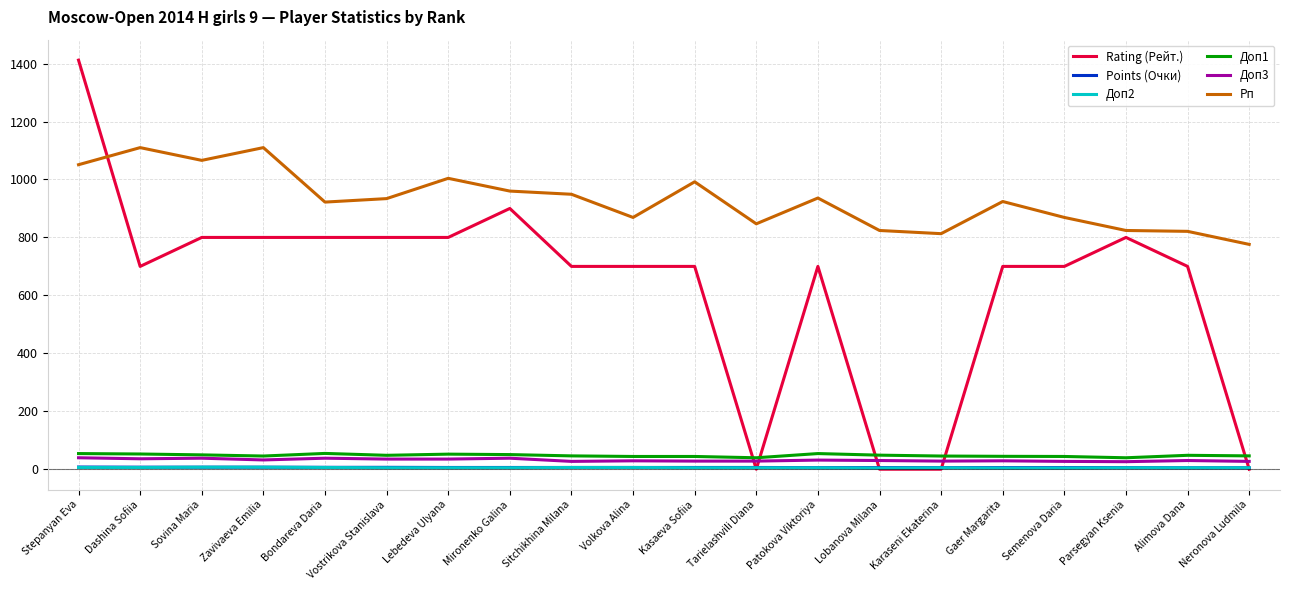

Is it true that Рп equals 1765.9 at Lebedeva Ulyana?

False